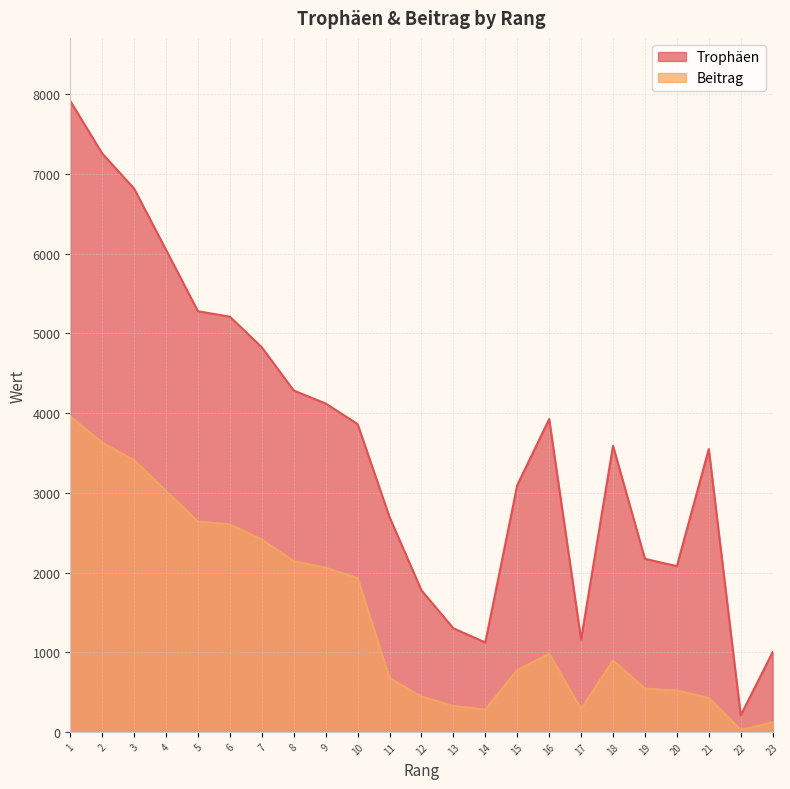

Reading left to right, list all the values displayed in this chart.

Trophäen: 1=7918	2=7259	3=6818	4=6049	5=5279	6=5211	7=4826	8=4284	9=4121	10=3863	11=2696	12=1776	13=1300	14=1122	15=3096	16=3926	17=1159	18=3590	19=2172	20=2080	21=3550	22=208	23=1000
Beitrag: 1=3959	2=3629	3=3409	4=3024	5=2639	6=2605	7=2413	8=2142	9=2060	10=1931	11=674	12=444	13=325	14=280	15=774	16=981	17=289	18=897	19=543	20=520	21=426	22=24	23=120